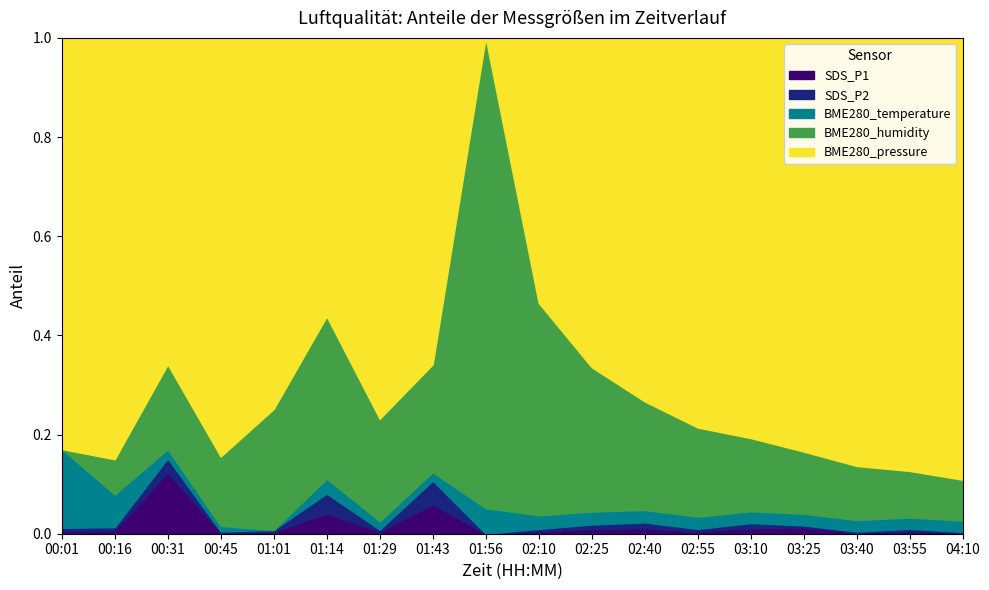

What are all the series names shown in the legend?

SDS_P1, SDS_P2, BME280_temperature, BME280_humidity, BME280_pressure